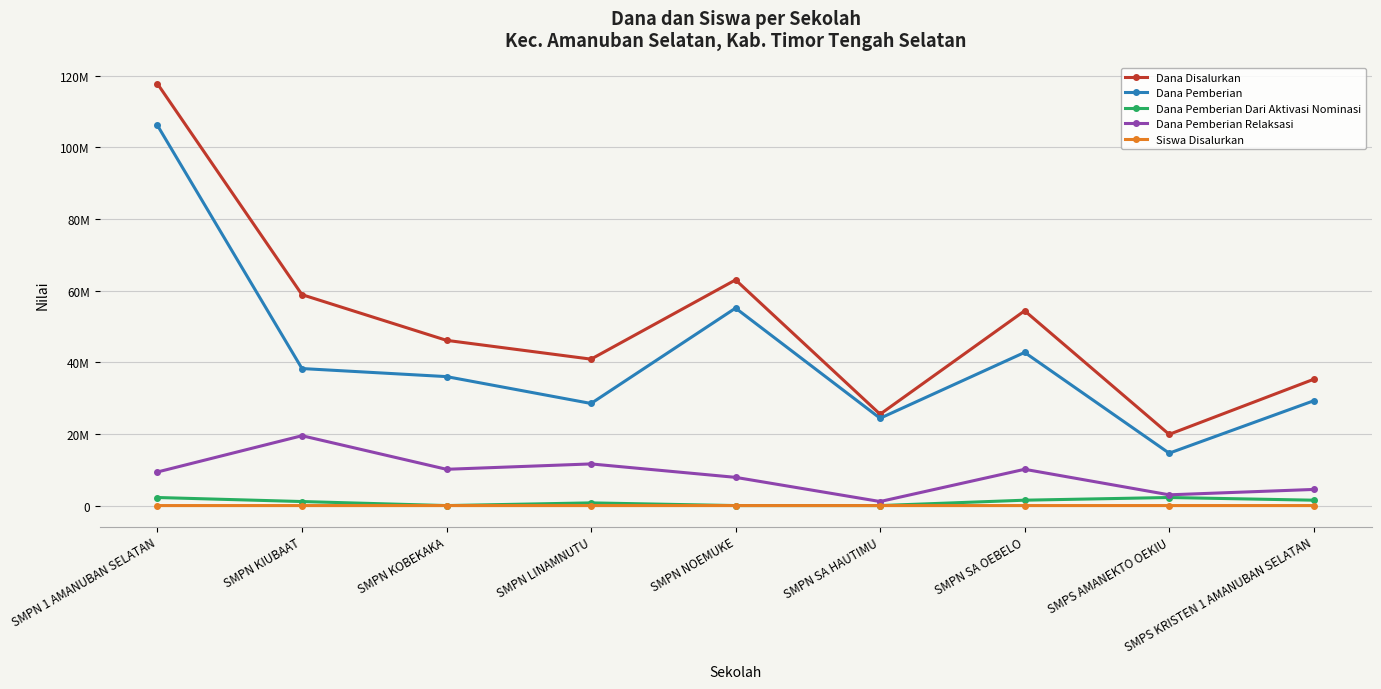

True or false: Dana Disalurkan and Dana Pemberian Dari Aktivasi Nominasi intersect in this chart.

False